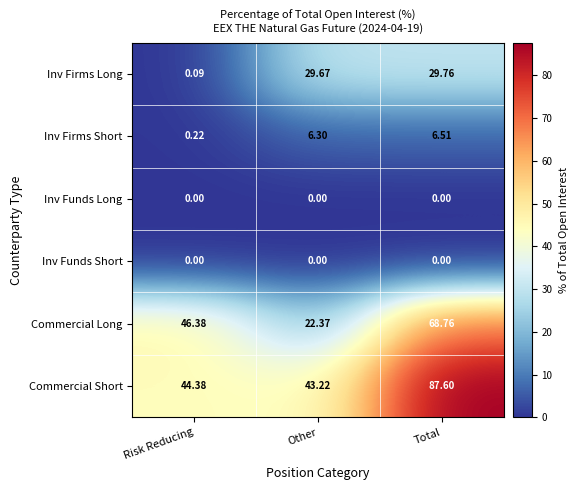

List the labels in order of Commercial Long value, largest first.

Total, Risk Reducing, Other